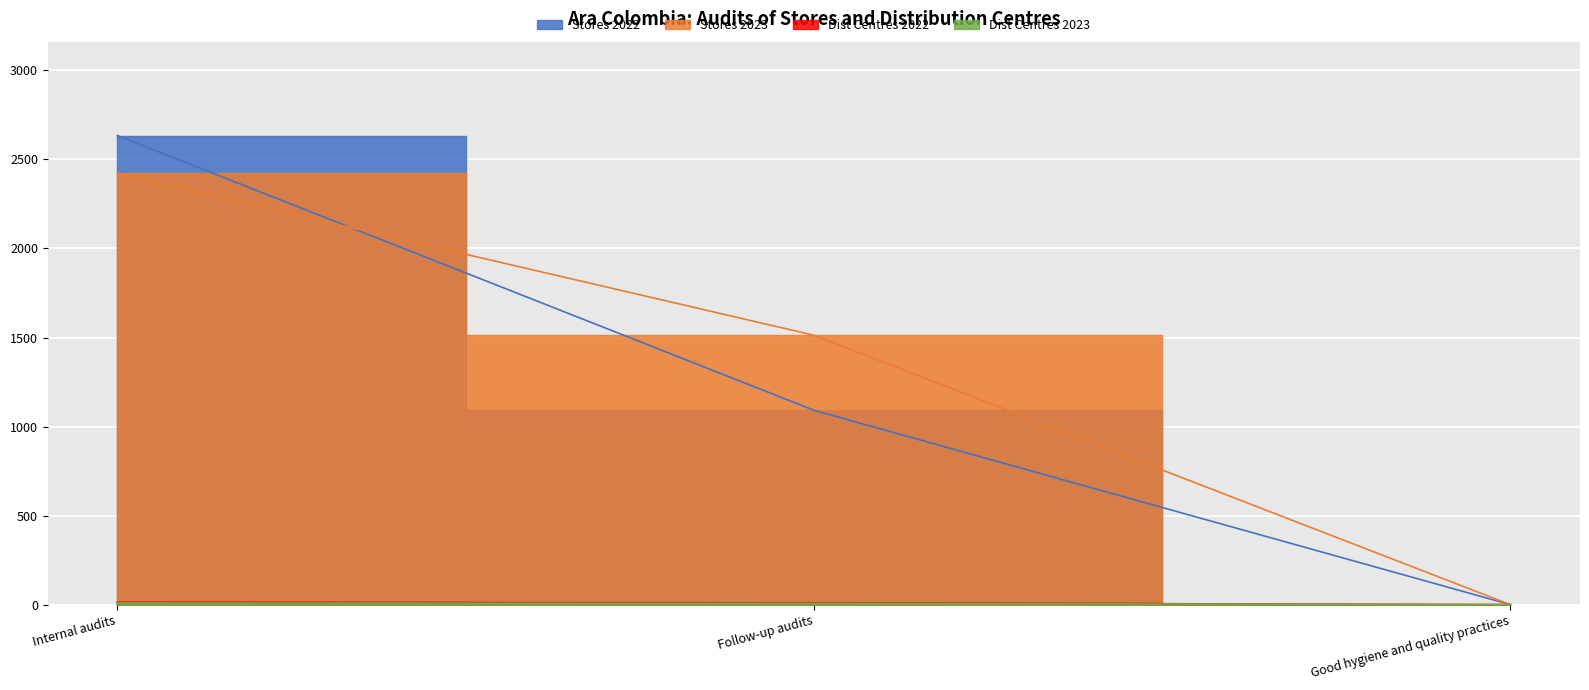

Rank the series by their maximum value, from lowest to highest.

Distribution centres 2023, Distribution centres 2022, Stores 2023, Stores 2022